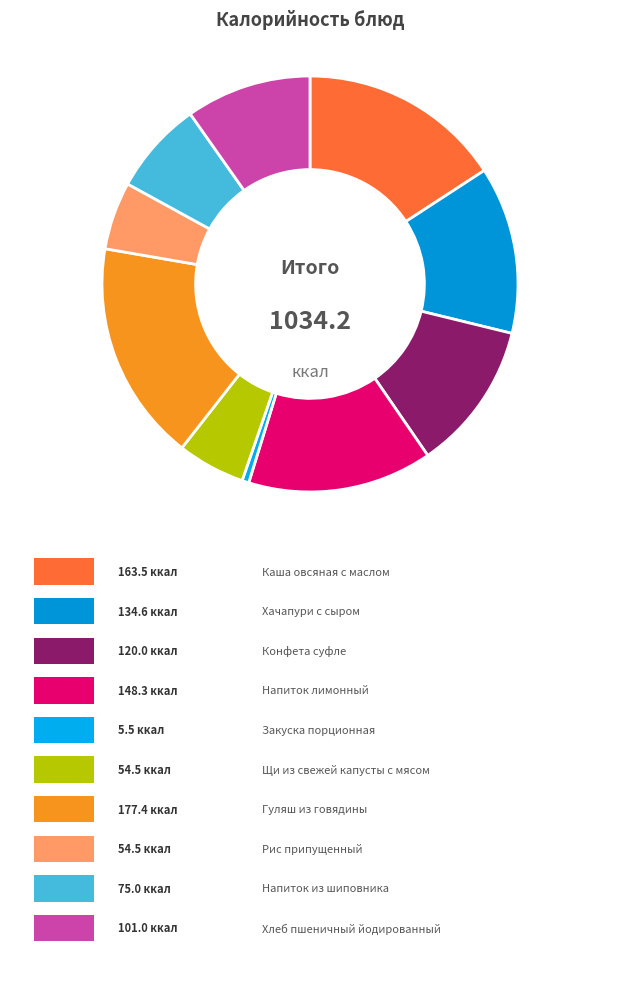

How many segments does this pie chart have?

10